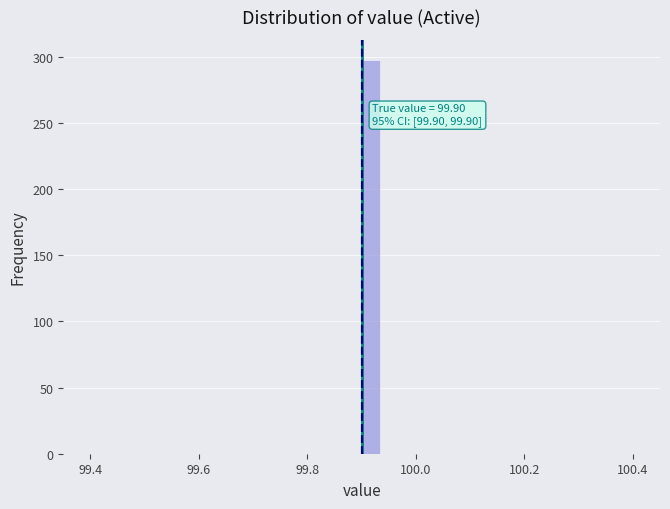

Around what value on the x-axis is the tallest bar? Give the approximate position of its centre, as read against the axis.

99.92